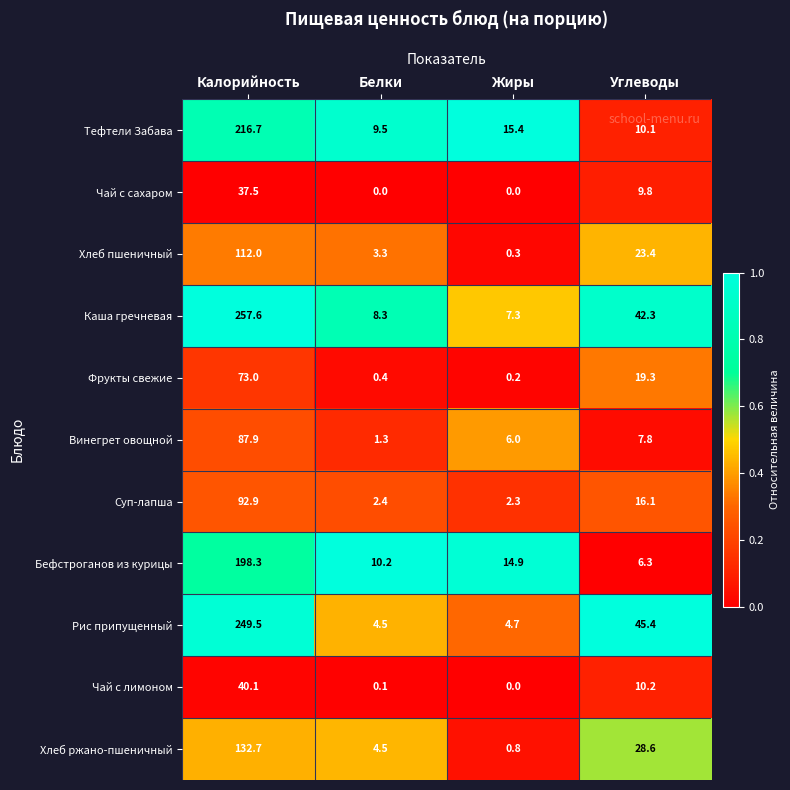

Where is Хлеб пшеничный nearest to the value 56?

Углеводы